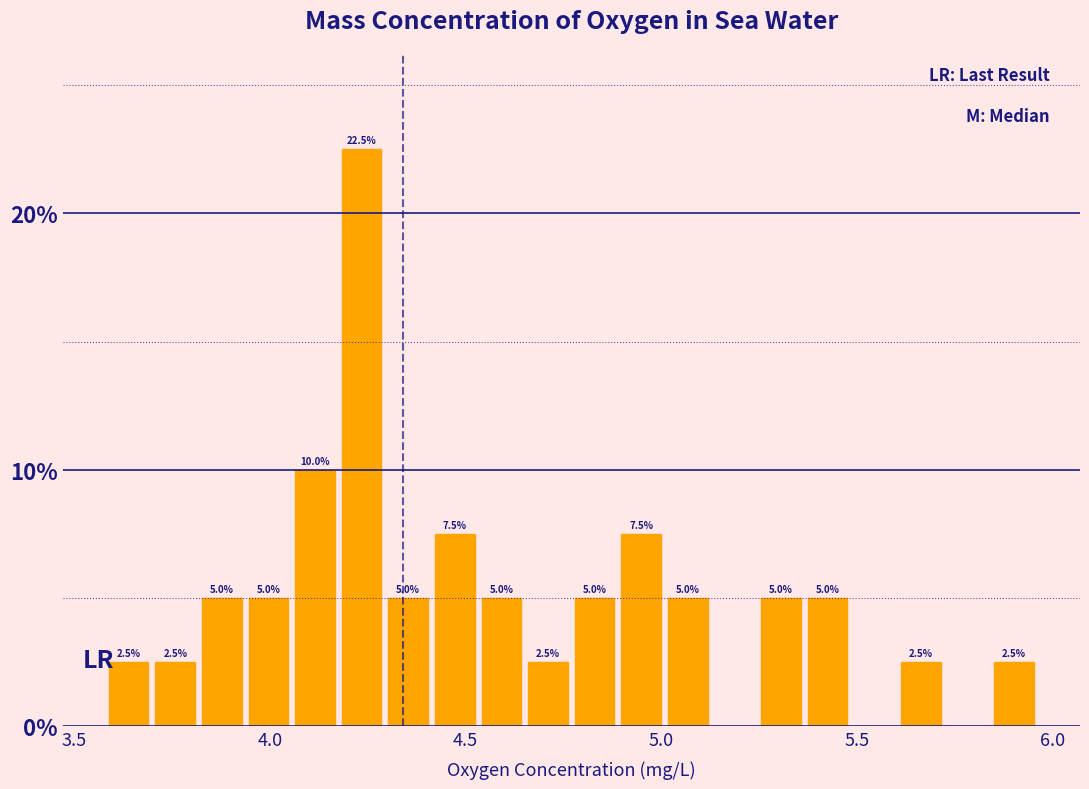

Read against the x-axis, roughly where is the centre of the tallest bar?

4.25